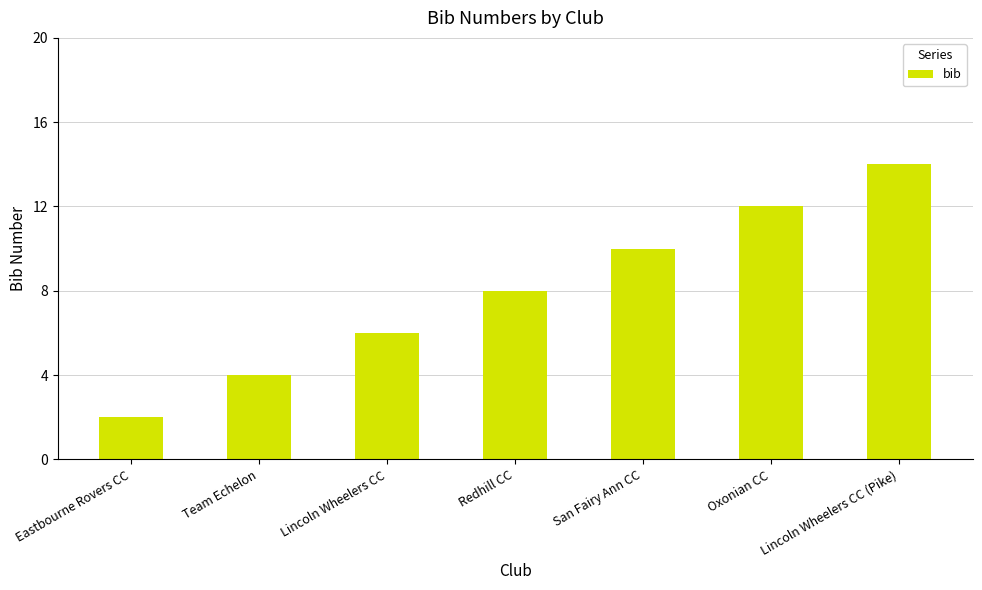

What is the change in value from Team Echelon to Lincoln Wheelers CC (Pike)?

+10